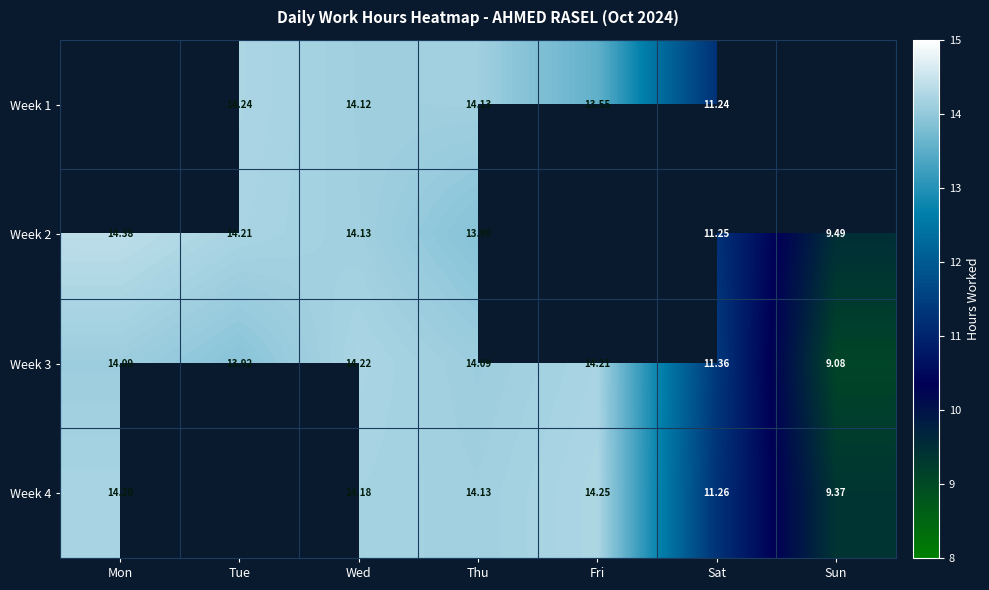

What is the sum of the Week 3 values at Sun and Mon?

23.2